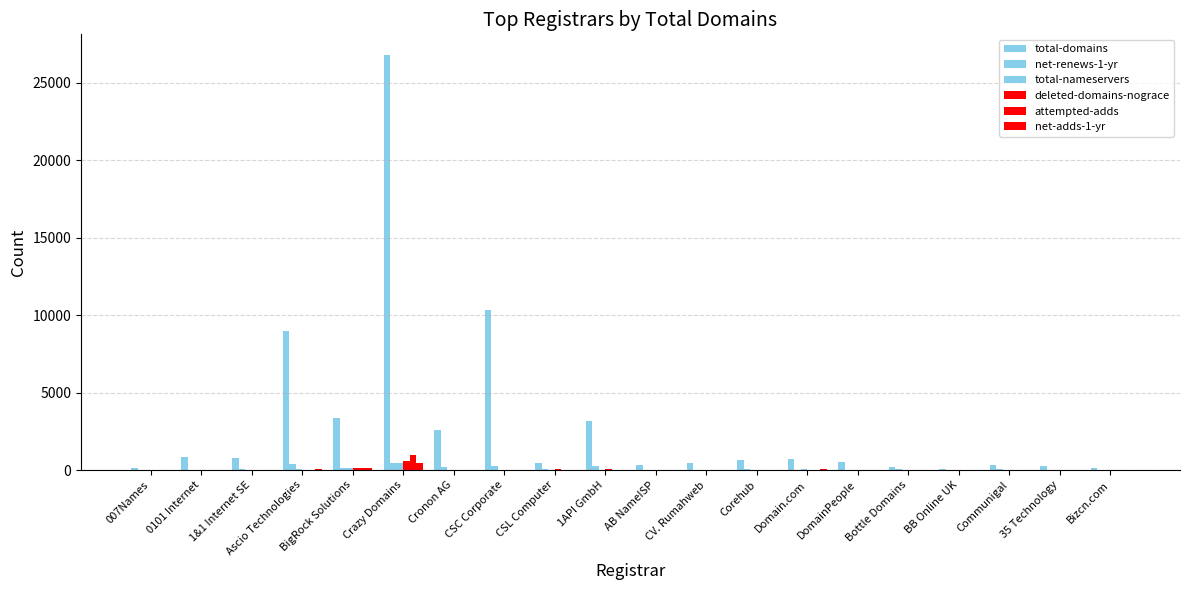

Are the bars horizontal?

No